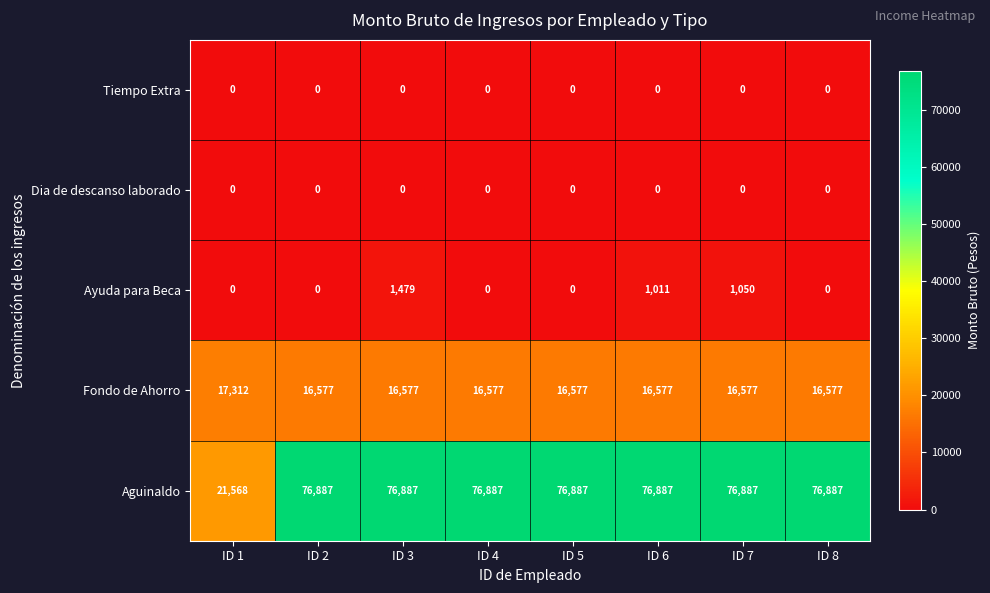

At which category is the sum across all series the highest?

ID 3